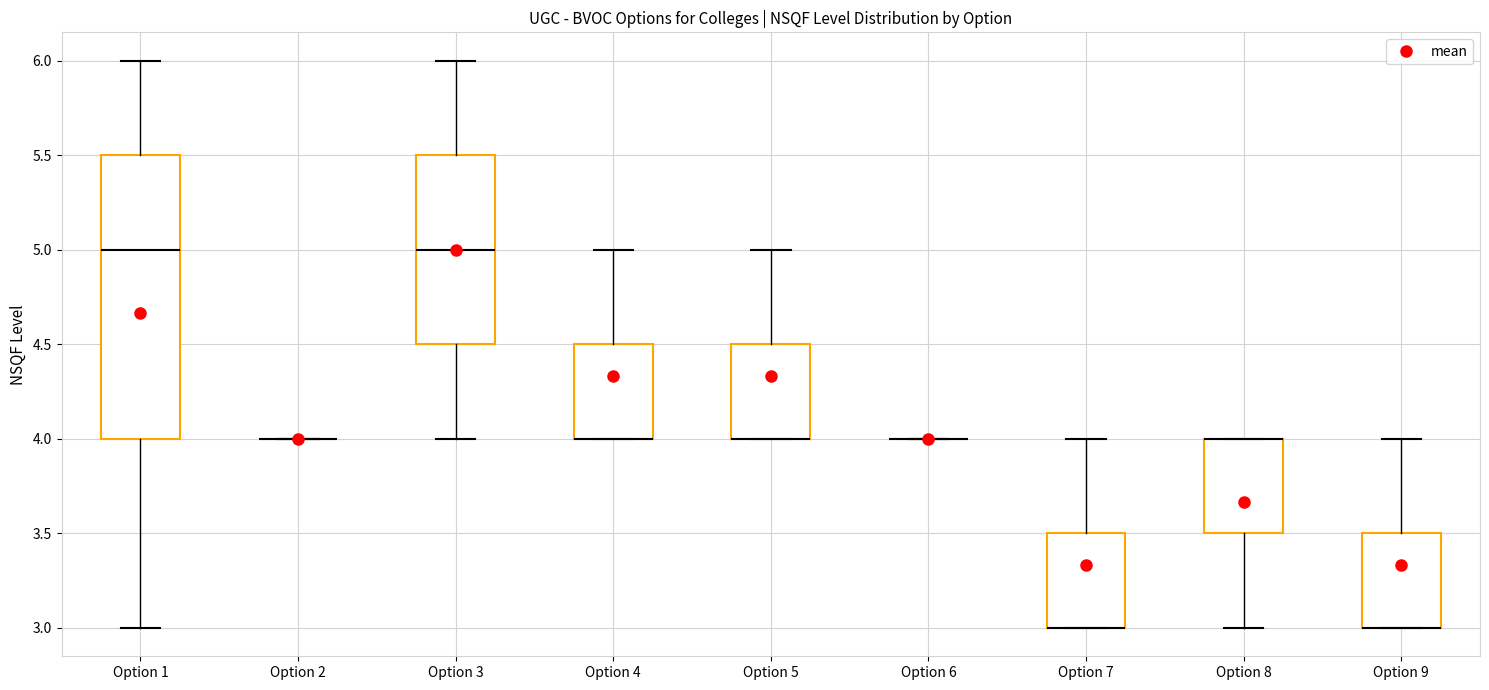

Where does the upper whisker of the box for Option 4 end on the y-axis? The values are not printed on the chart, so give them approximately, as read against the axis.

5.0